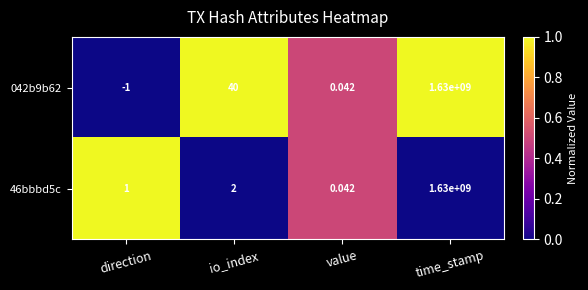

Where is 46bbbd5c nearest to the value 815000000?

io_index